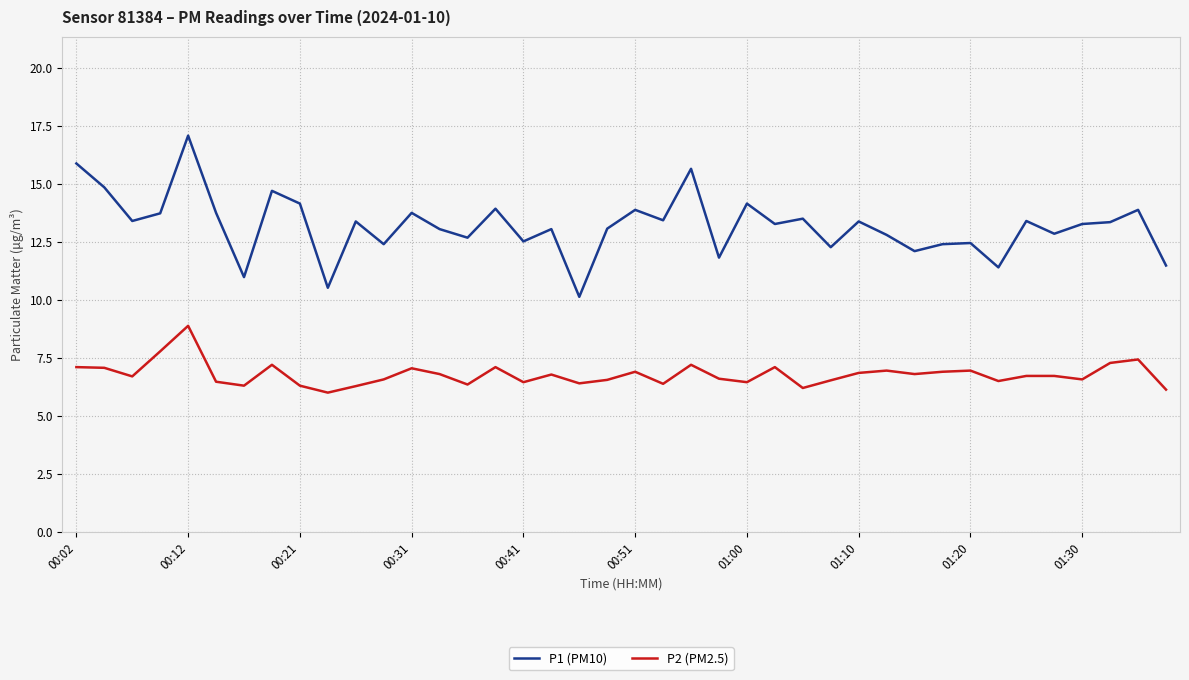

Is this an area chart (filled region under the line)?

No